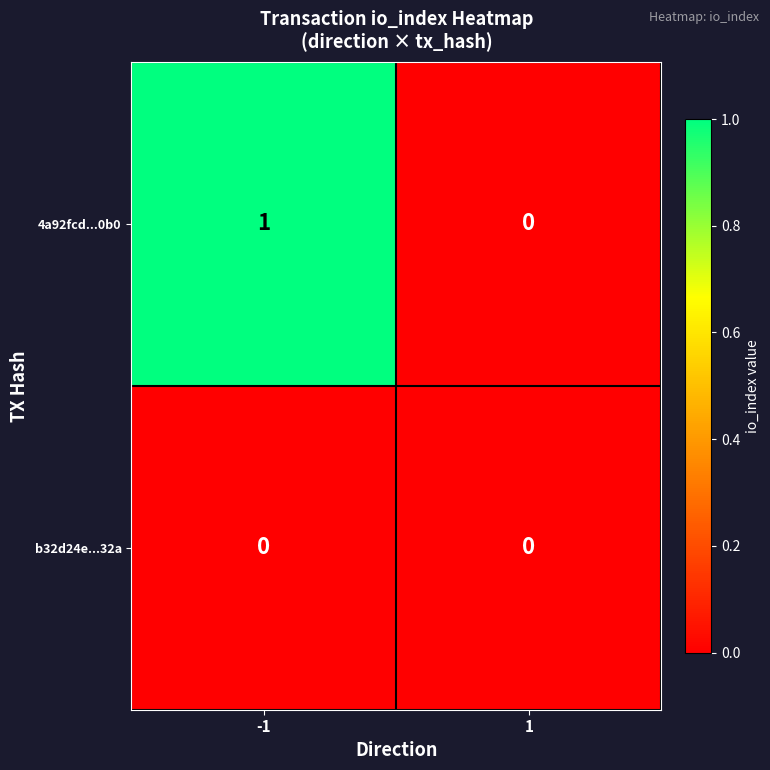

List the series in order of their peak value, lowest first.

b32d24e...32a, 4a92fcd...0b0